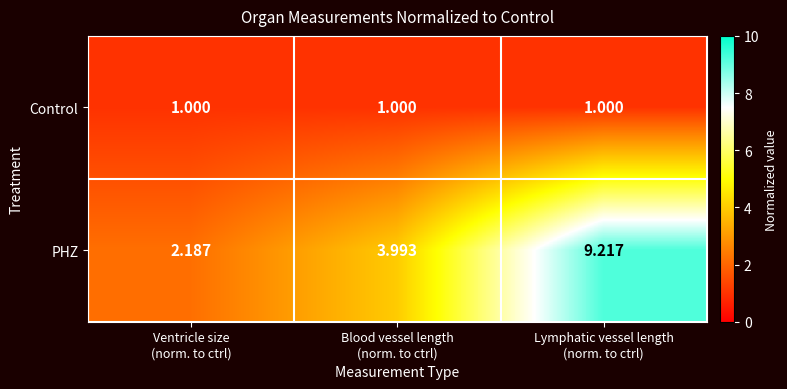

List the series in order of their peak value, lowest first.

Control, PHZ